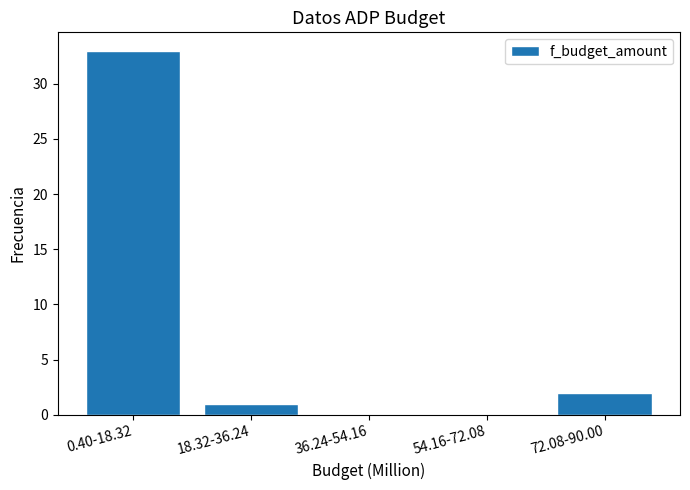

Reading left to right, extract all data points from this chart.

0.40-18.32=33	18.32-36.24=1	36.24-54.16=0	54.16-72.08=0	72.08-90.00=2